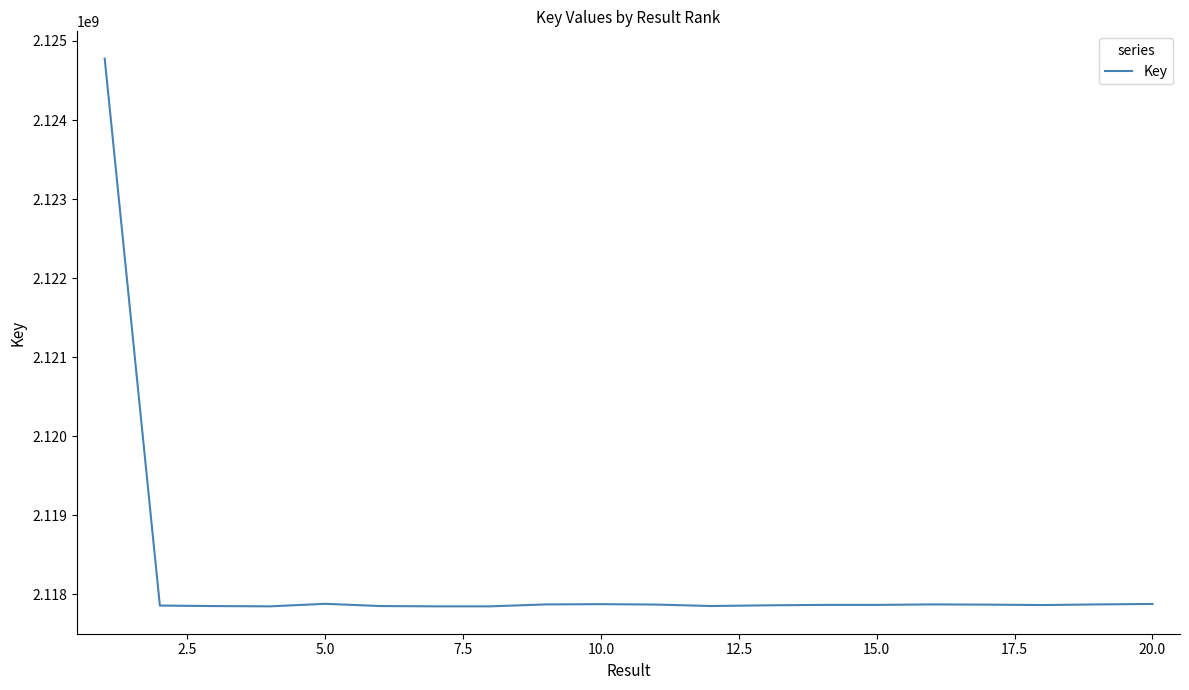

What is the difference between the maximum and minimum values?

6930336